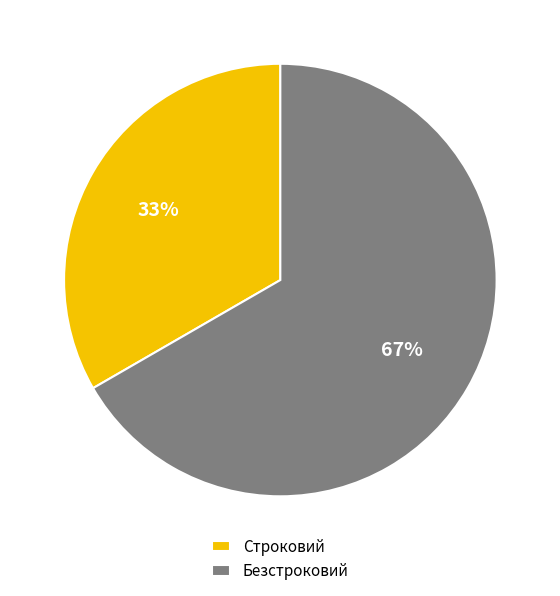

To the nearest percent, what percentage of the pie is Строковий?

33%